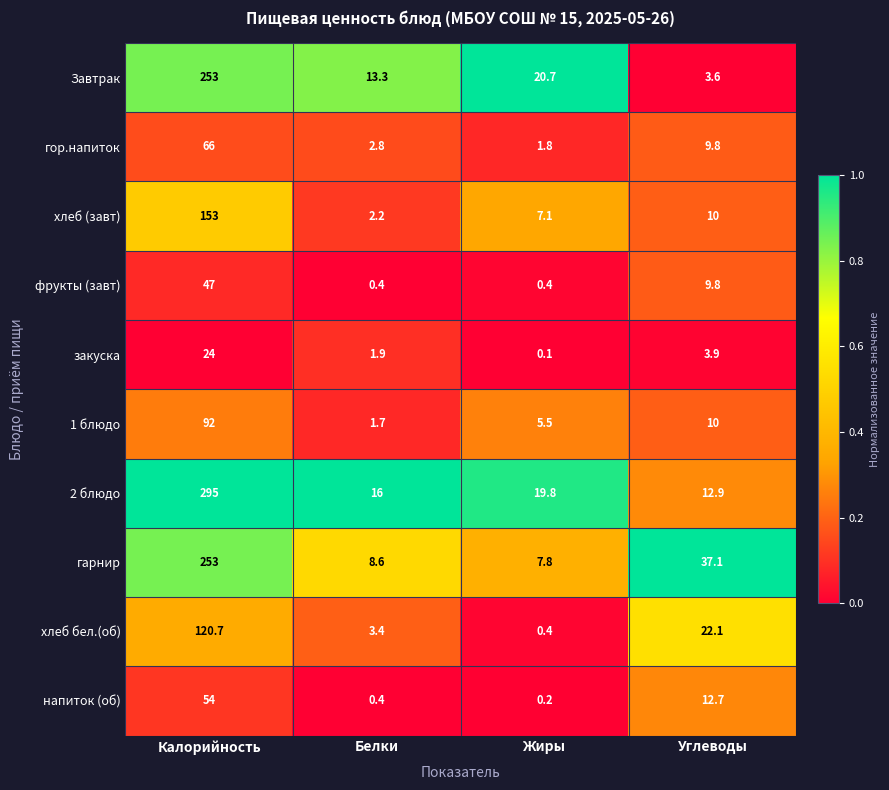

True or false: 1 блюдо has a value of 10.0 at Углеводы.

True